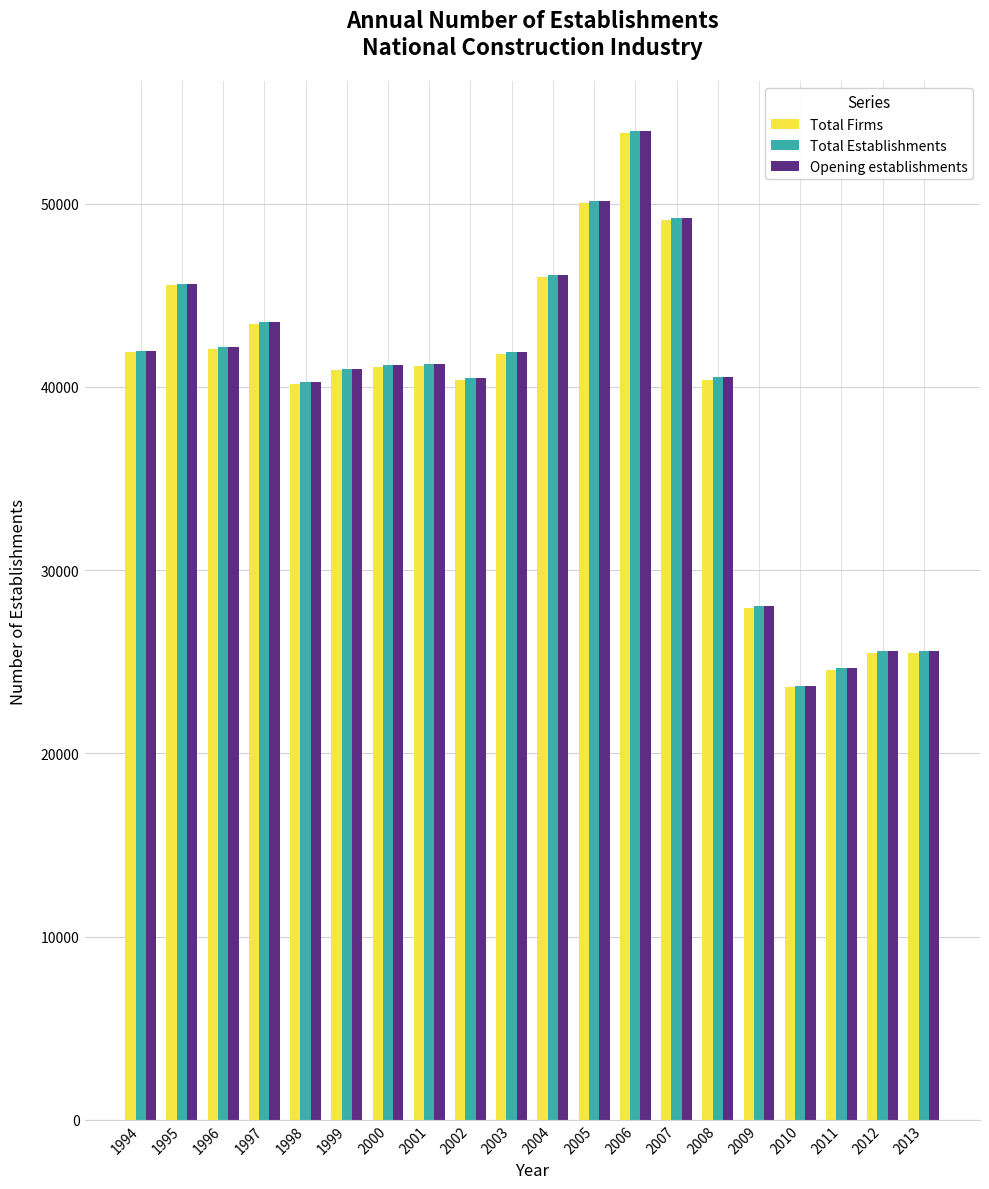

Is the value of Total Firms at 2007 greater than the value of Opening establishments at 2000?

Yes